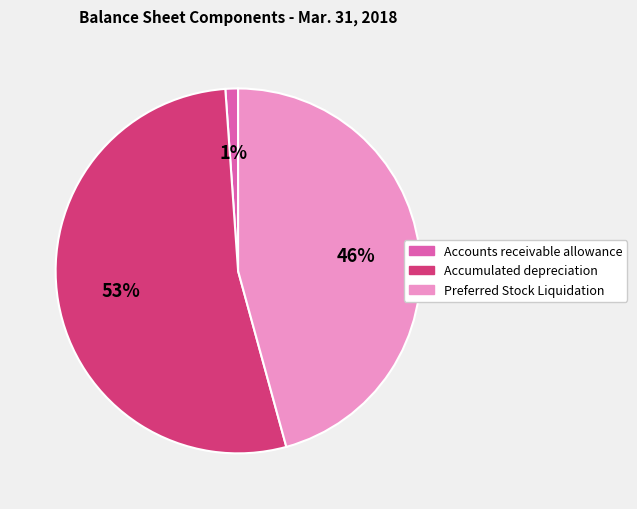

Rank the categories by value from lowest to highest.

Accounts receivable allowance, Preferred Stock Liquidation, Accumulated depreciation